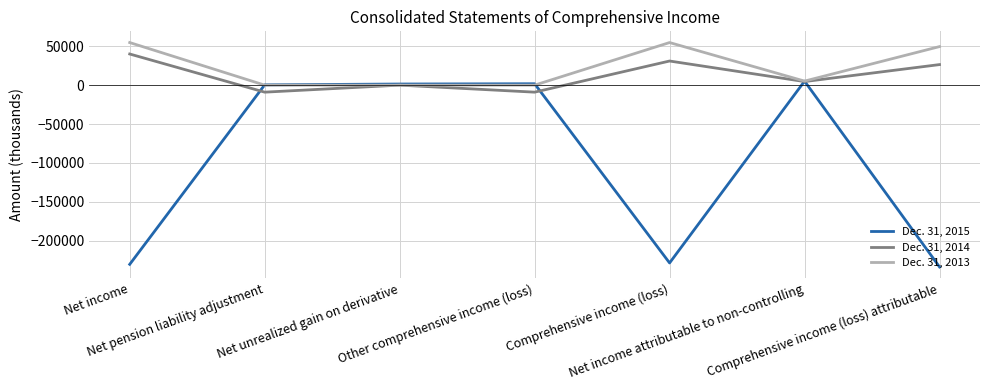

What is the minimum value shown in the chart?

-233563